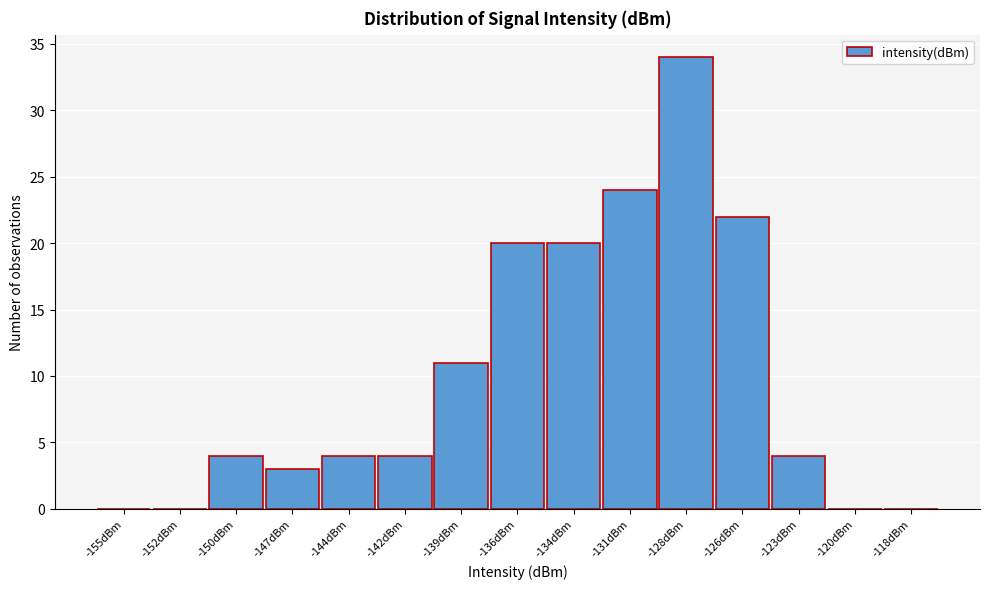

Reading left to right, transcribe all the data shown in this chart.

-155dBm=0	-152dBm=0	-150dBm=4	-147dBm=3	-144dBm=4	-142dBm=4	-139dBm=11	-136dBm=20	-134dBm=20	-131dBm=24	-128dBm=34	-126dBm=22	-123dBm=4	-120dBm=0	-118dBm=0